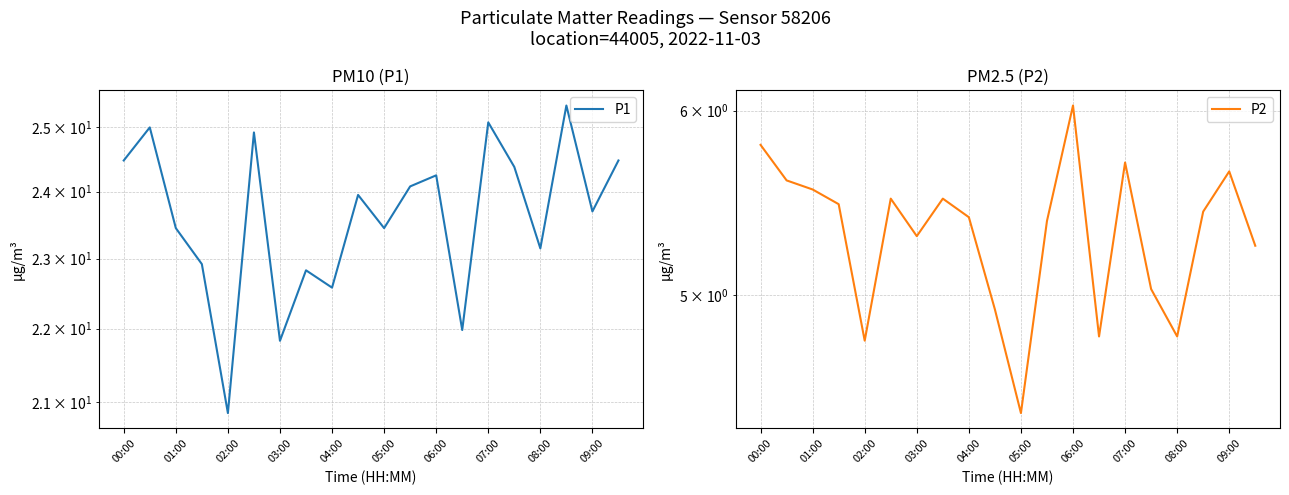

Which series has the widest spread of values?

P1